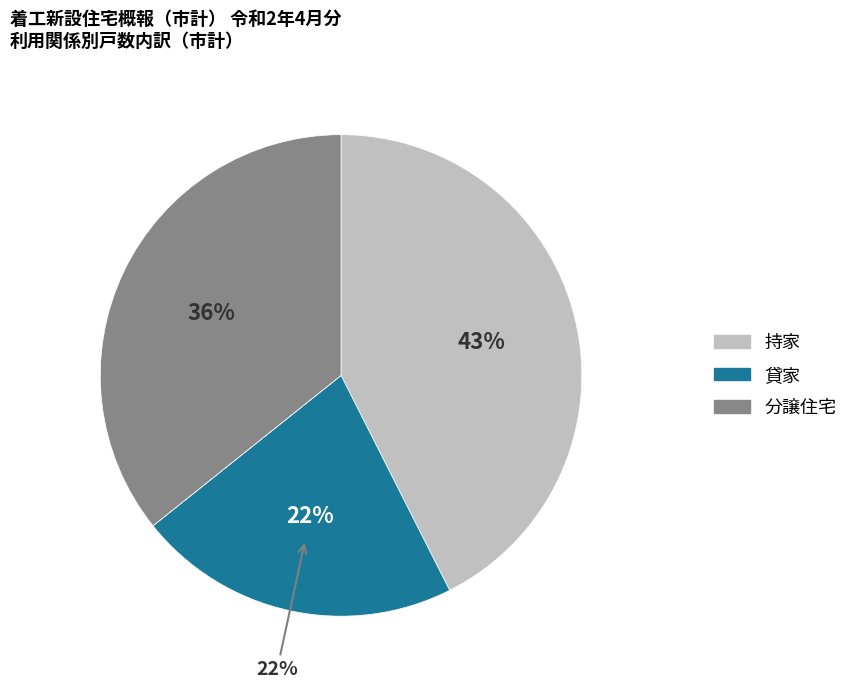

Is there a majority slice in this chart?

No